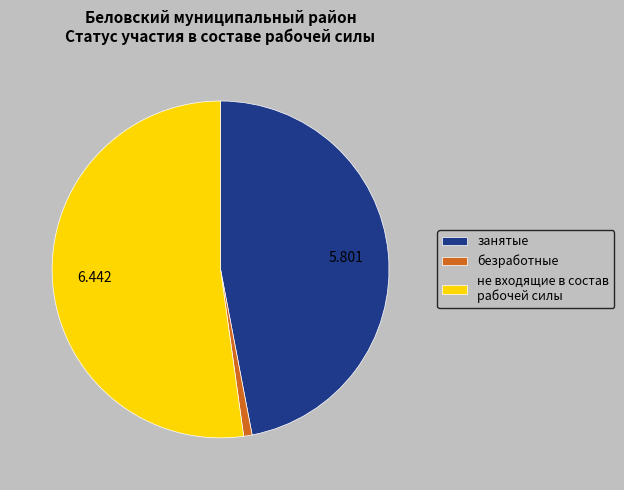

Is не входящие в состав рабочей силы the majority of the pie?

Yes